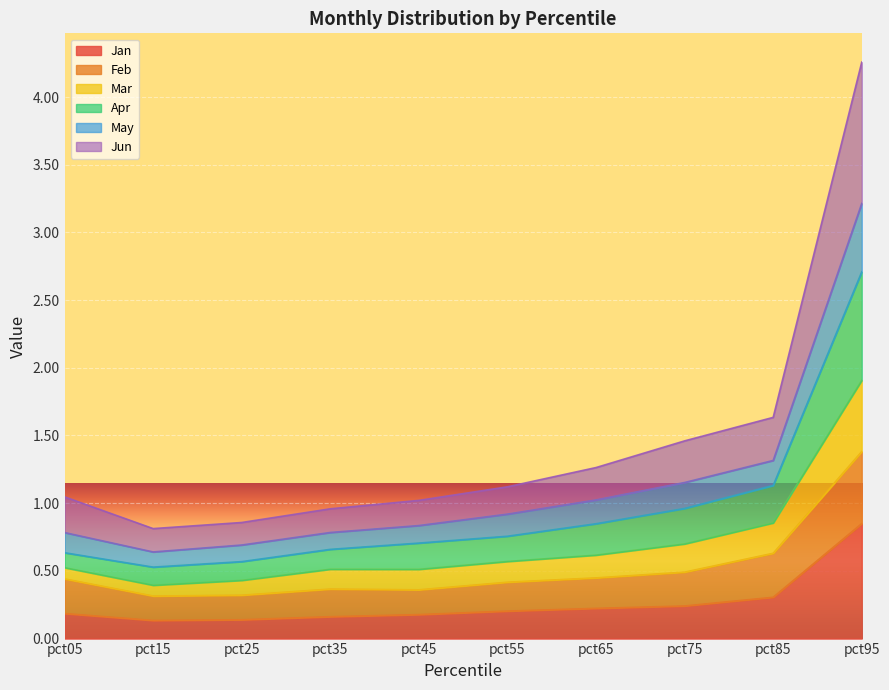

How many lines are shown in the chart?

6